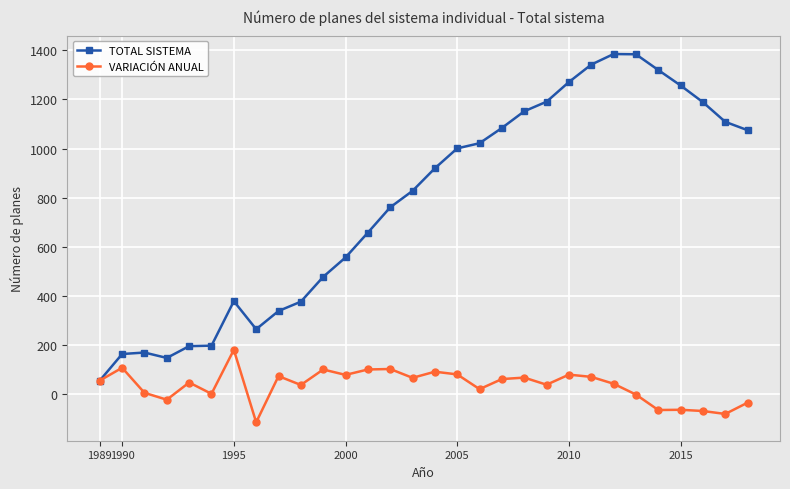

Which series has the largest total across all categories?

TOTAL SISTEMA